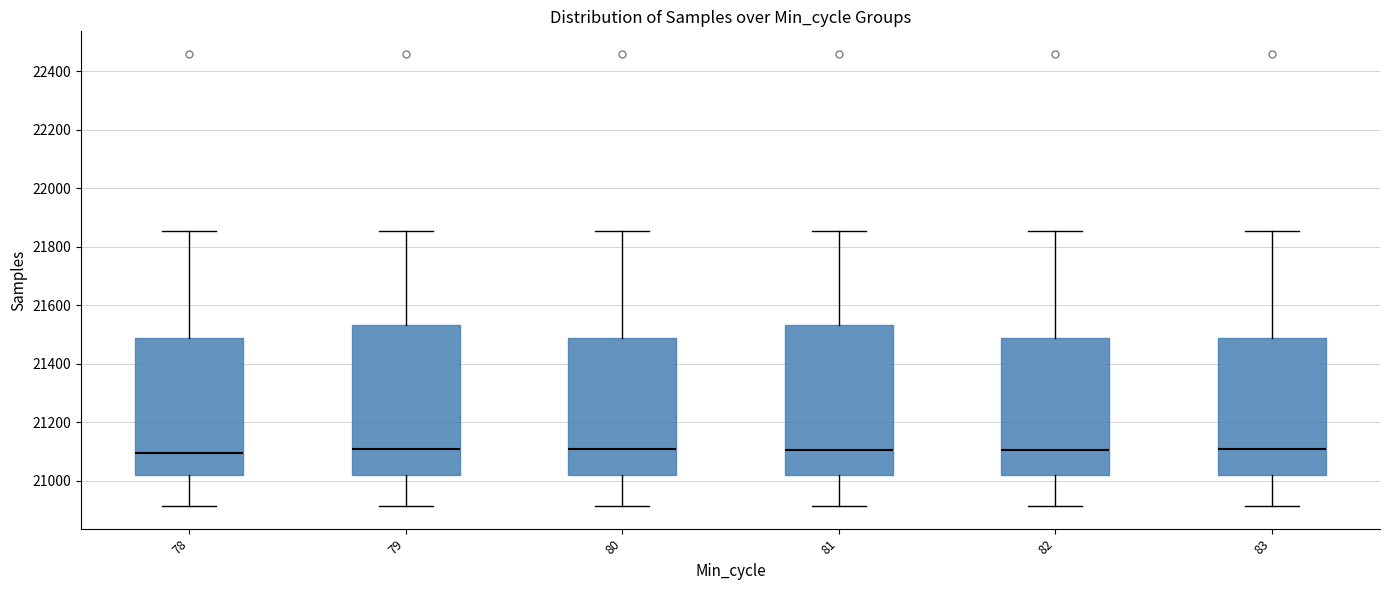

Reading left to right, read every box against the y-axis: the position of its median line, the range the box covers, and the ends of its whiskers. The values are not printed on the chart, so give them approximately, as read against the axis.

78: median 21100, box 21020 to 21480, whiskers 20920 to 21860
79: median 21120, box 21020 to 21540, whiskers 20920 to 21860
80: median 21120, box 21020 to 21480, whiskers 20920 to 21860
81: median 21100, box 21020 to 21540, whiskers 20920 to 21860
82: median 21100, box 21020 to 21480, whiskers 20920 to 21860
83: median 21120, box 21020 to 21480, whiskers 20920 to 21860